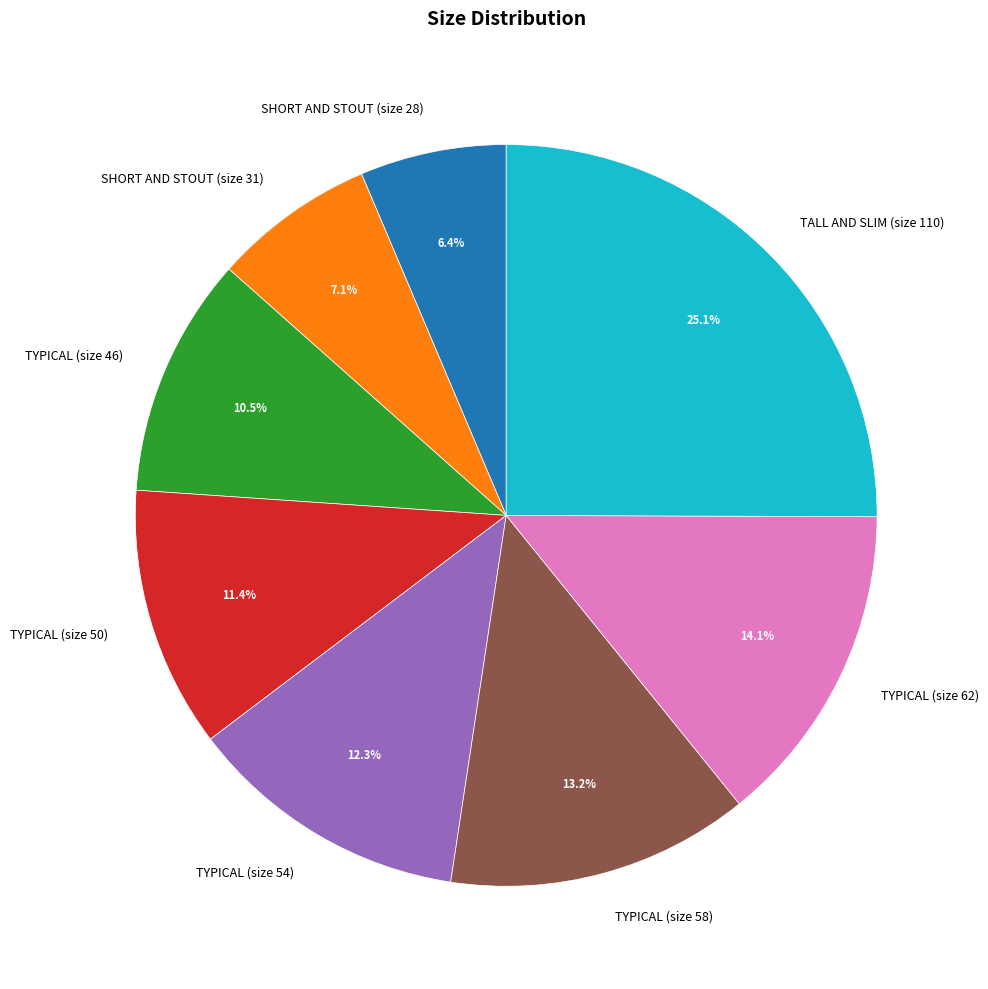

Between TYPICAL (size 46) and SHORT AND STOUT (size 31), which is larger?

TYPICAL (size 46)